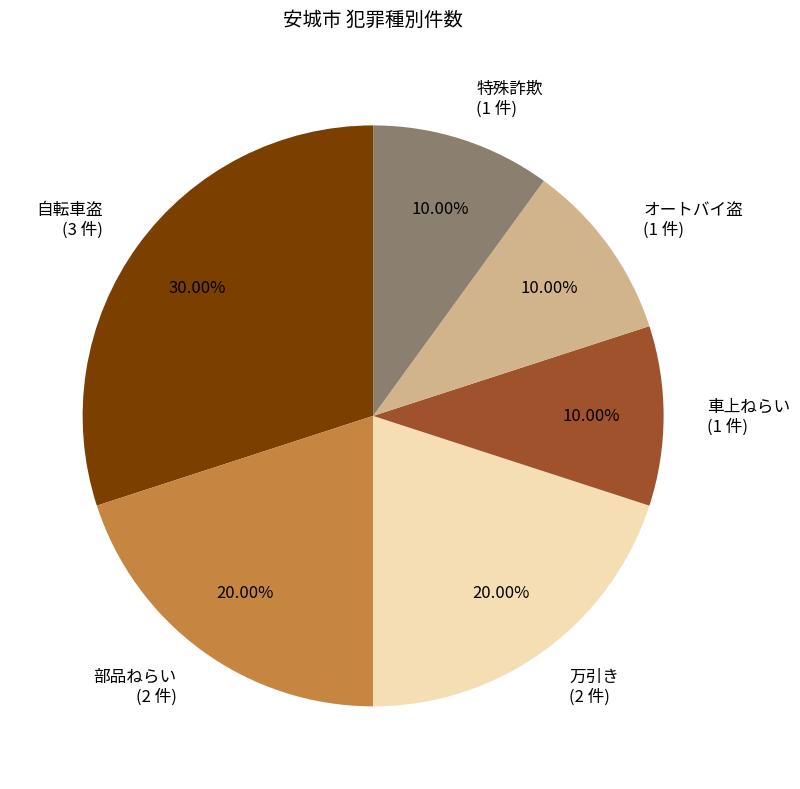

Is there any slice that represents more than half of the pie?

No